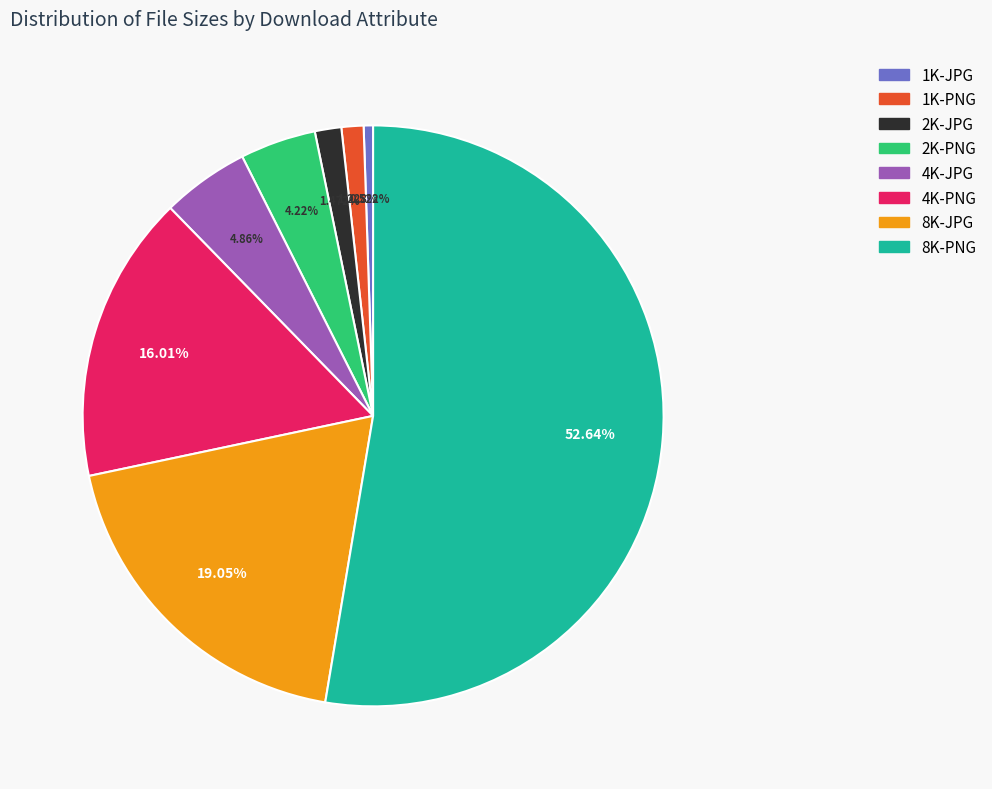

To the nearest percent, what is the difference between the 2K-PNG and 1K-JPG slice percentages?

4%